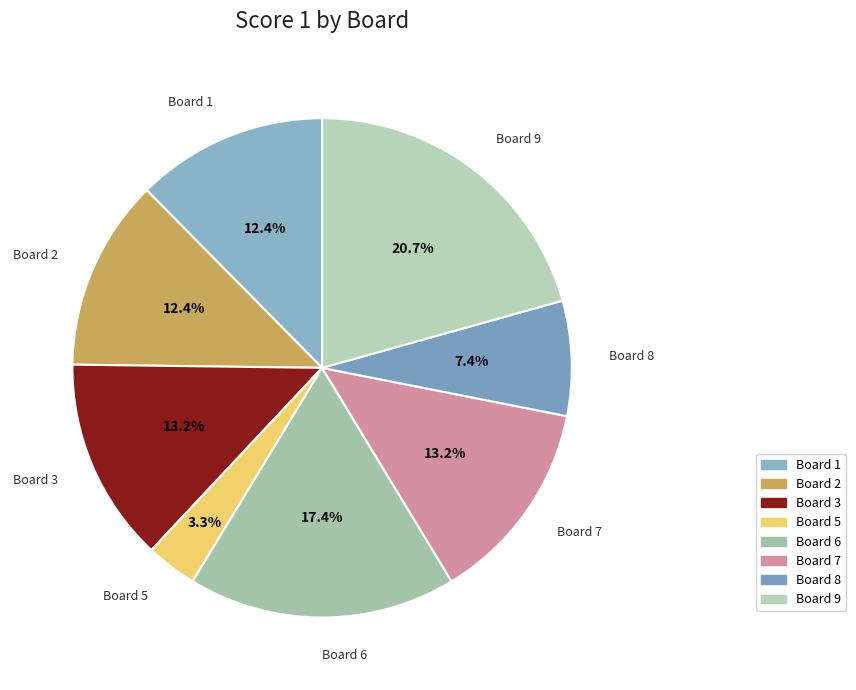

Is there a majority slice in this chart?

No